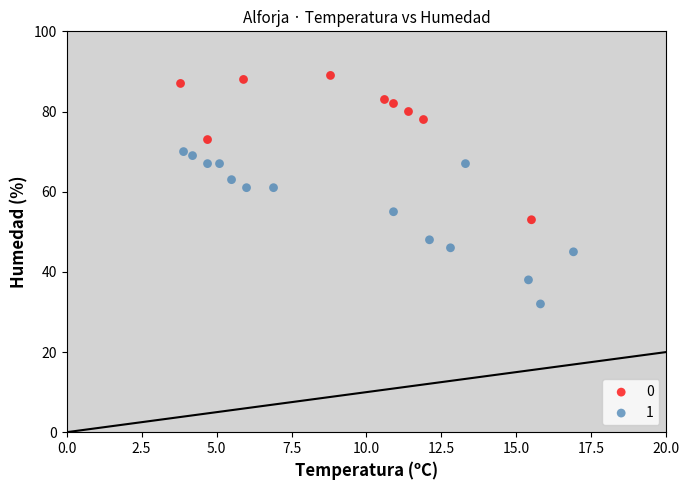

What are all the series names shown in the legend?

0, 1